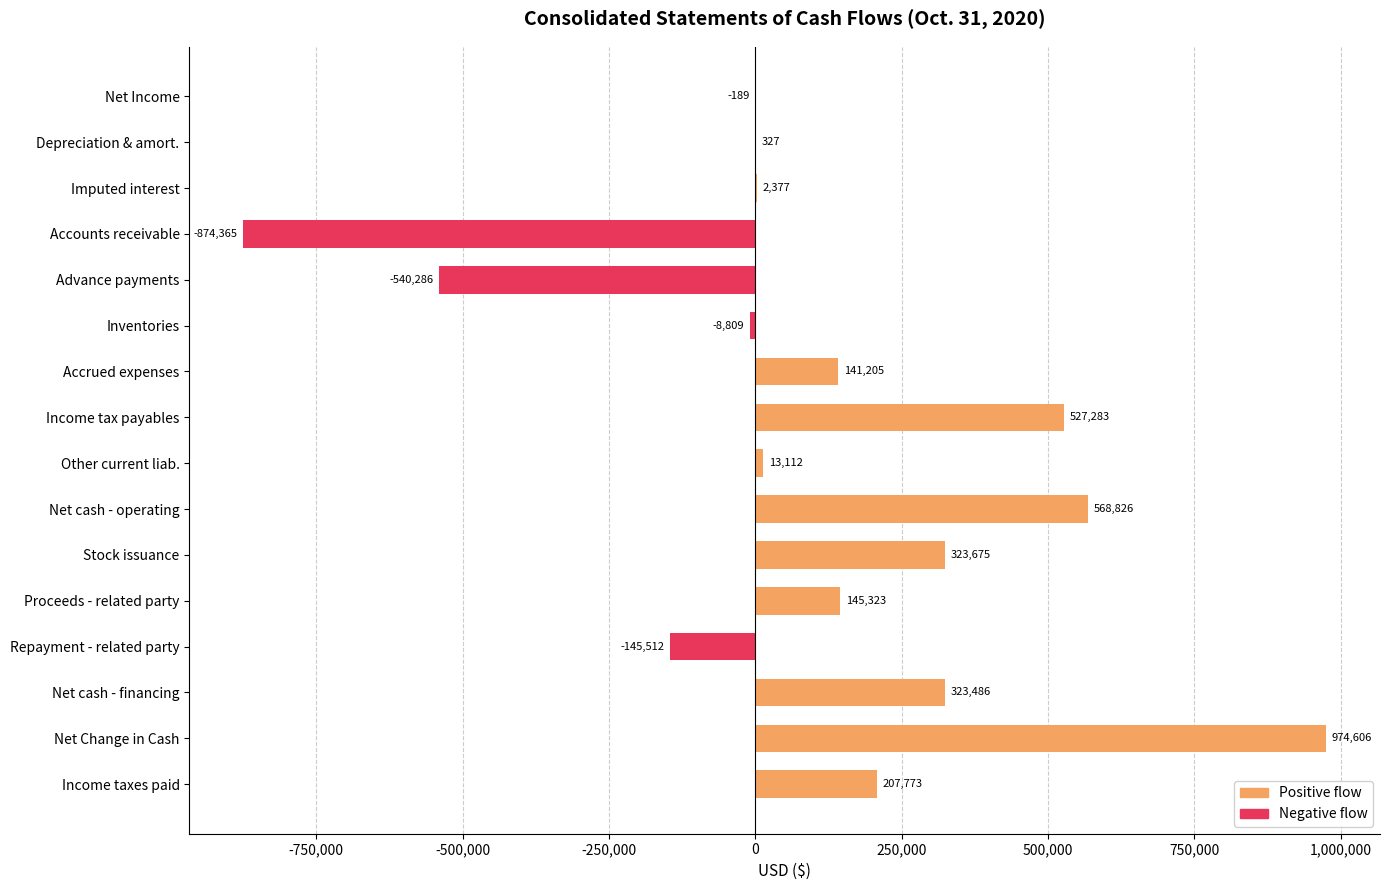

What position from the right is Repayment - related party?

4